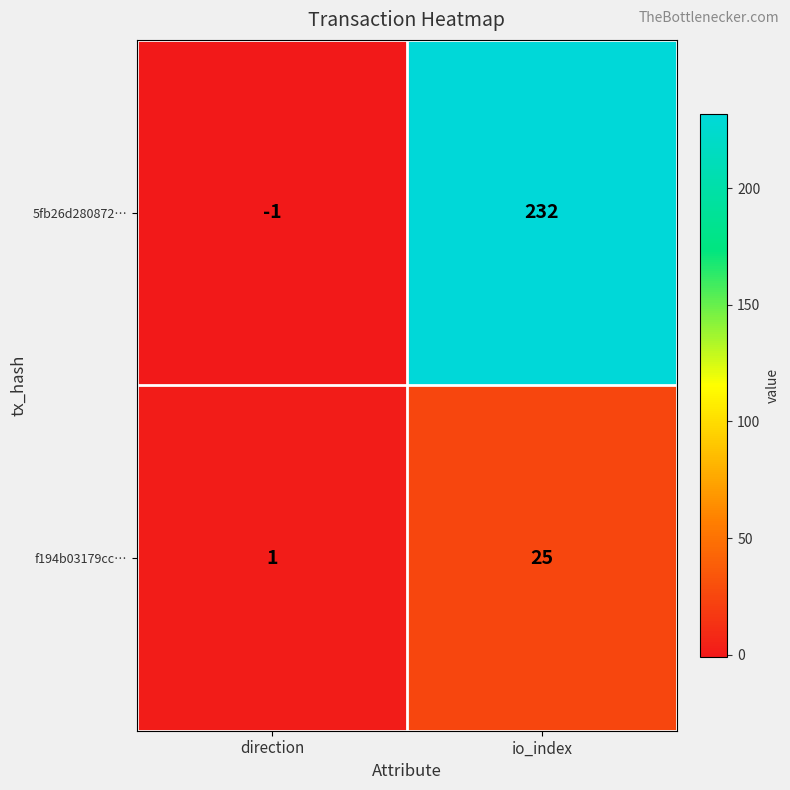

List the labels in order of f194b03179cc… value, smallest first.

direction, io_index